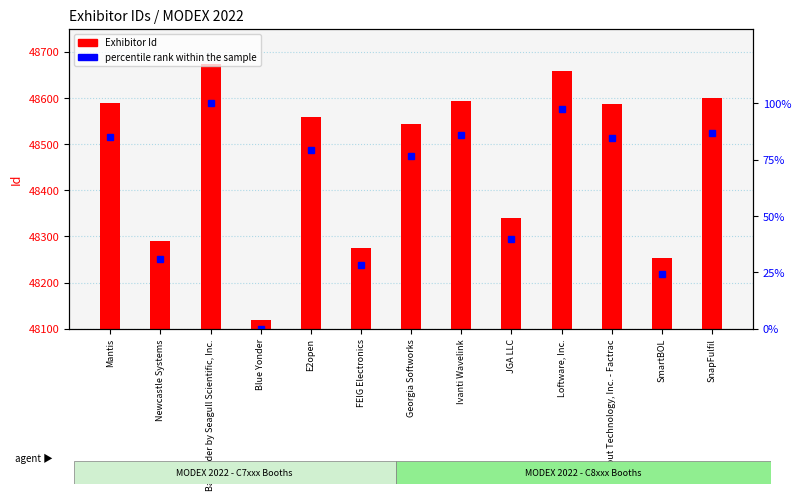

What is the difference between the Exhibitor Id values at Blue Yonder and Ivanti Wavelink?

475.0